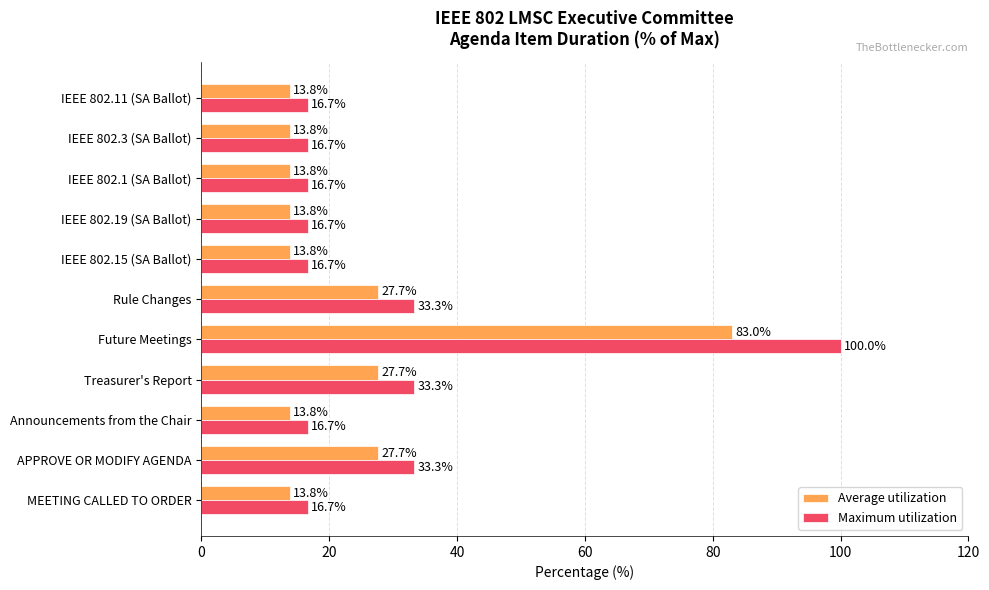

Which series has the largest range (max minus min)?

Maximum utilization